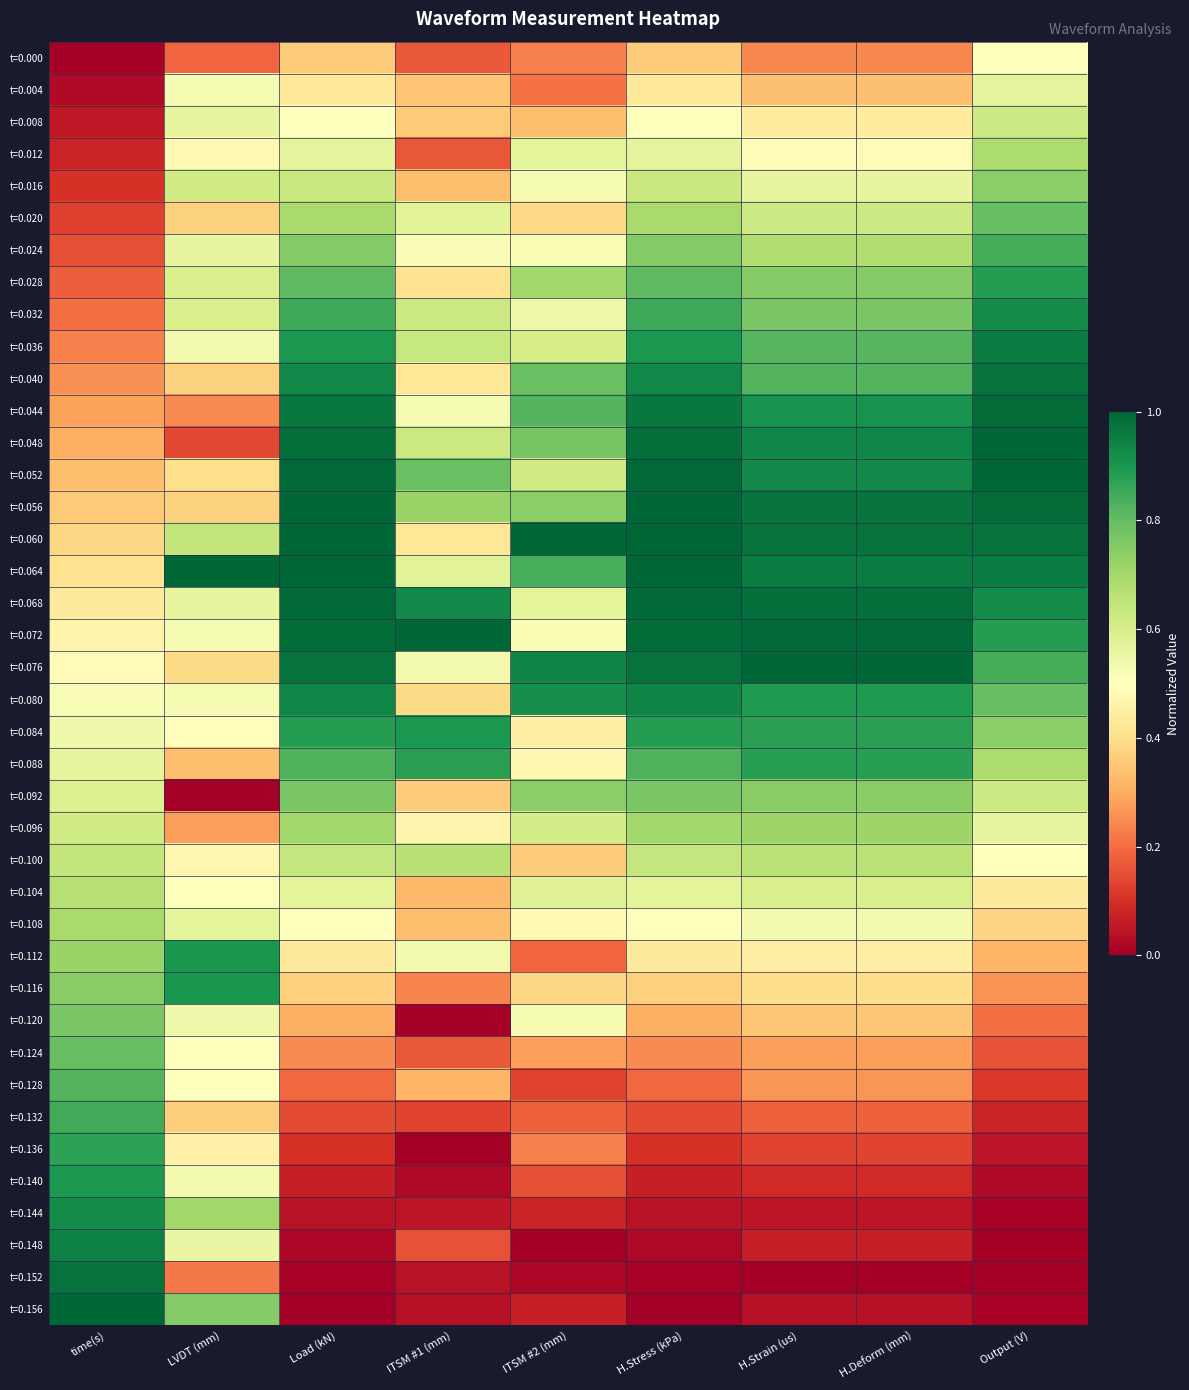

What is the total value across all series at H.Stress (kPa)?

24.1